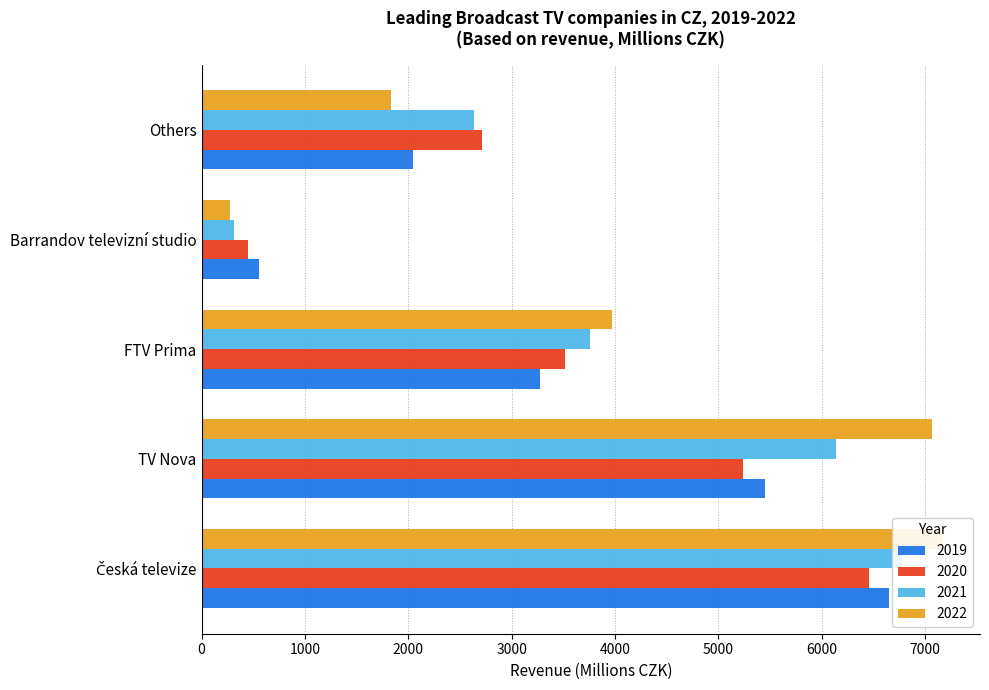

What is the minimum value shown in the chart?

271.2